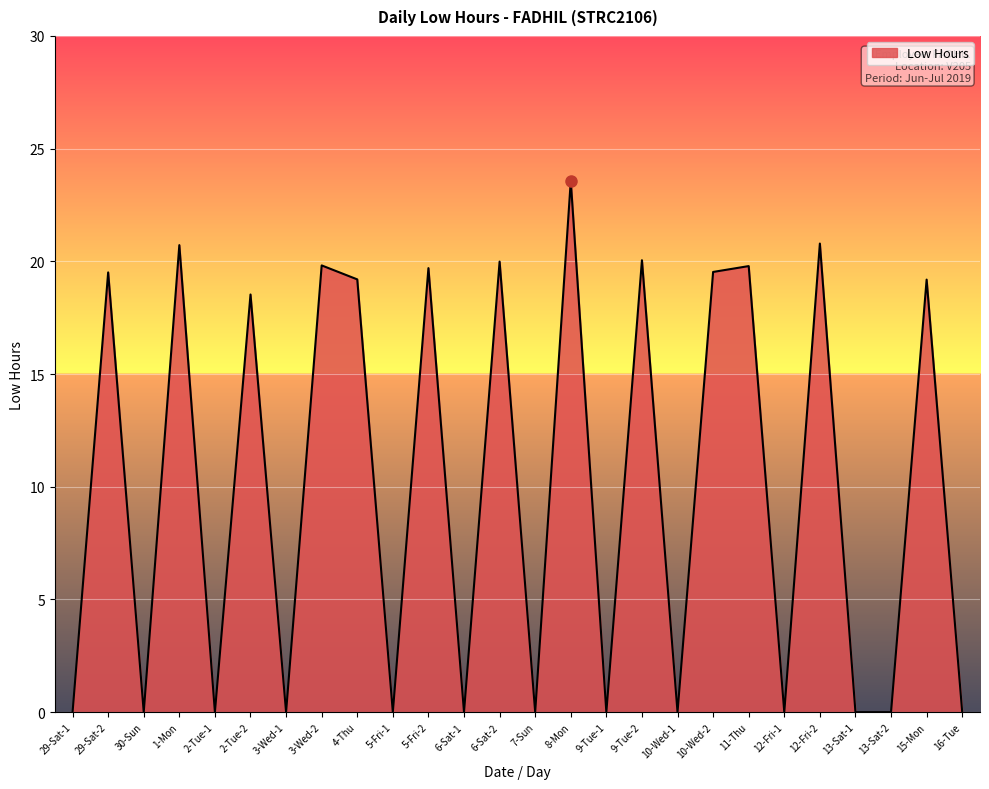

How many categories are shown in the chart?

26